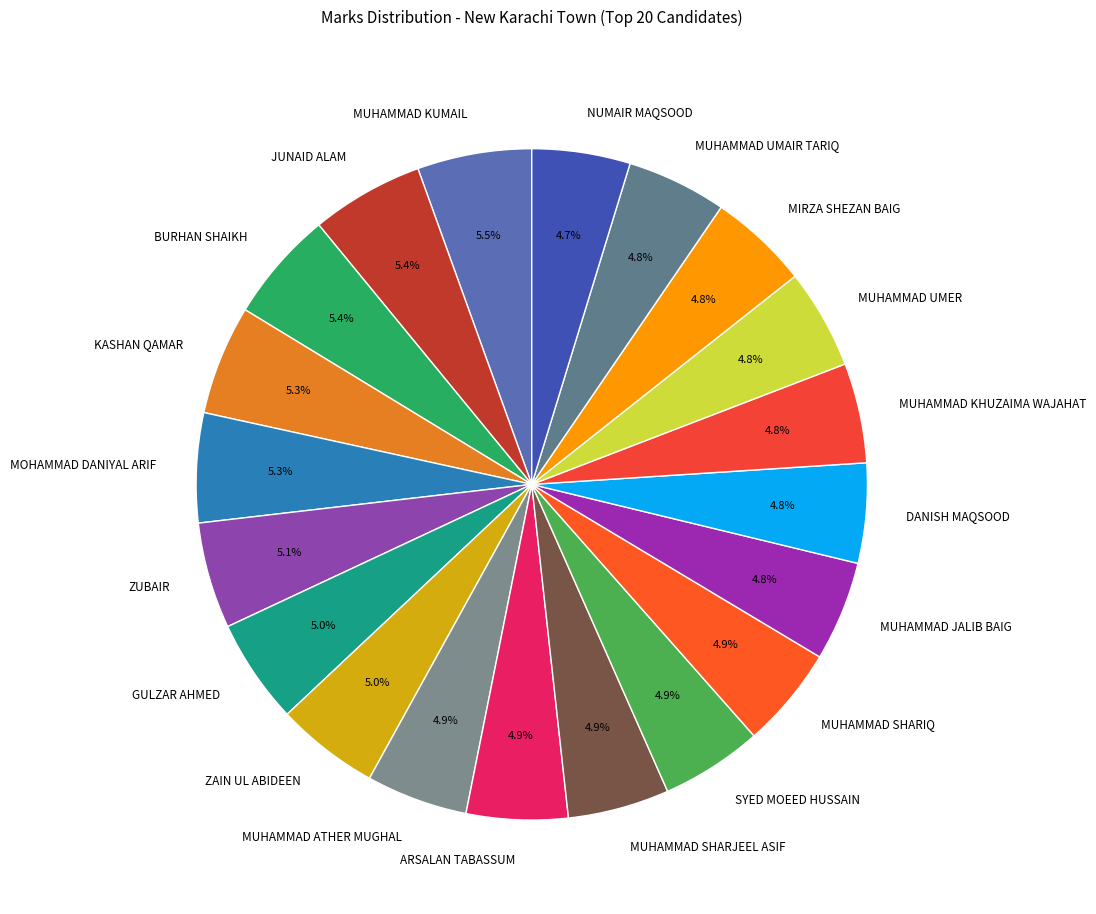

To the nearest percent, what is the difference between the largest and smallest slice percentages?

1%